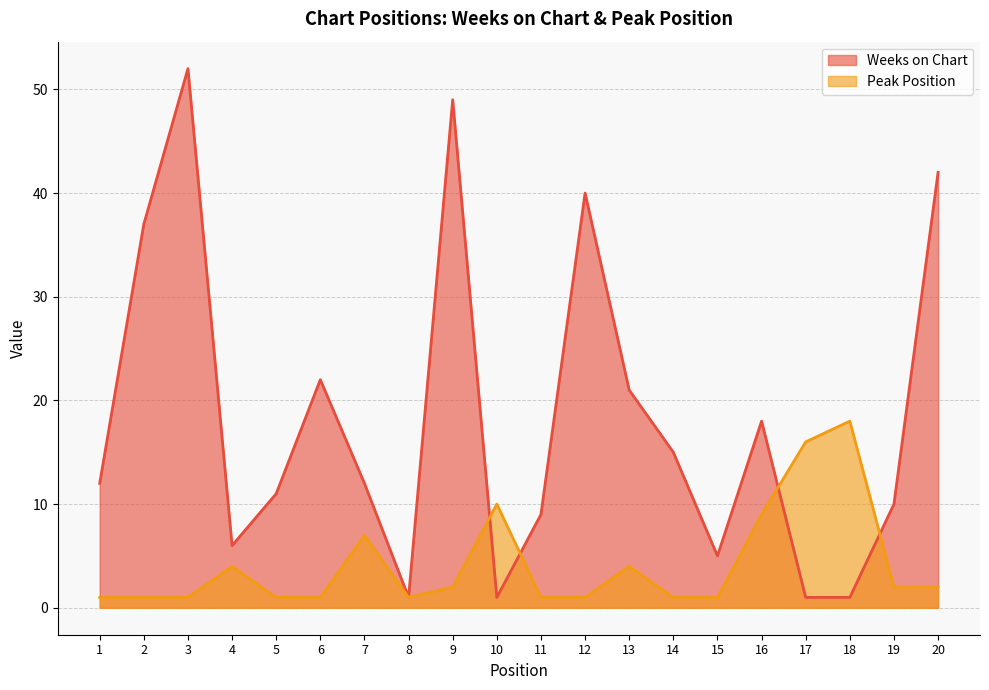

Between which two adjacent categories do Weeks on Chart and Peak Position first intersect?

9 and 10